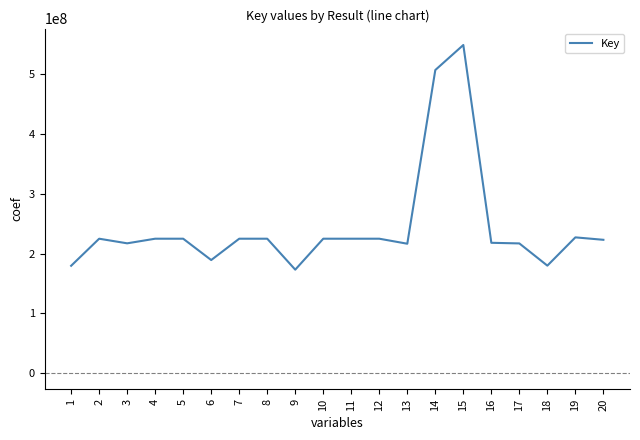

Where is the first local maximum?

2